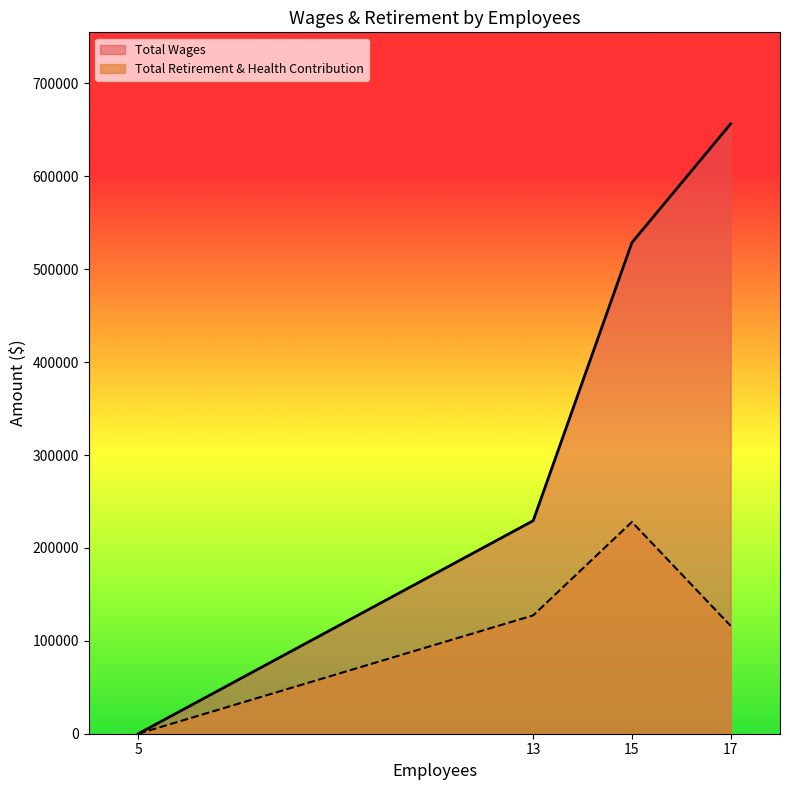

True or false: there are more than 1 points higher than both neighbors.

False